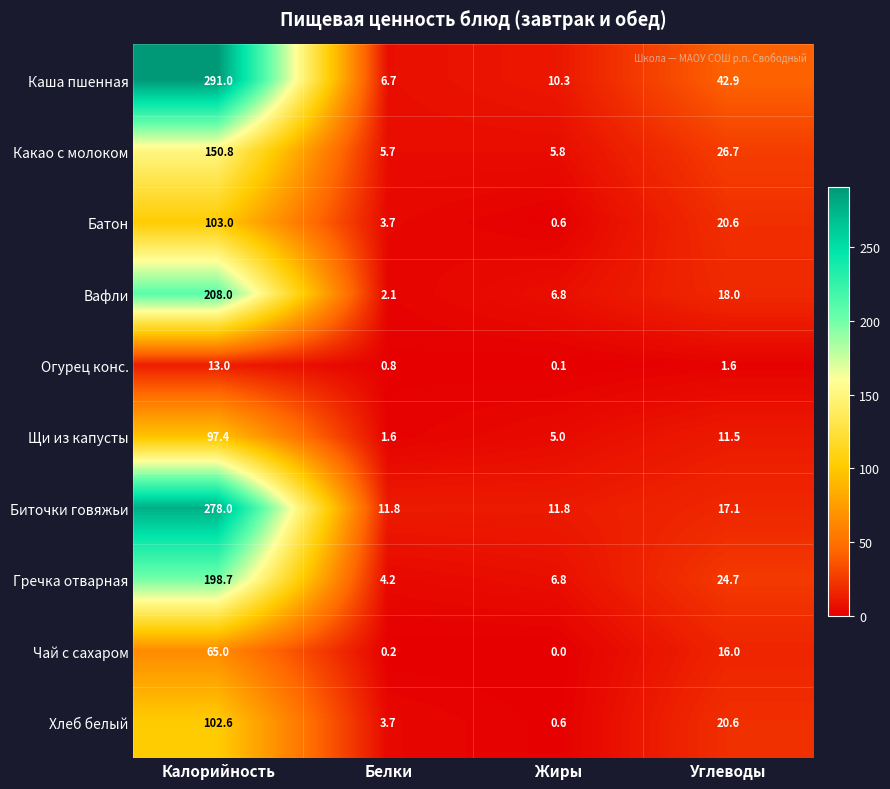

At how many categories does at least one series exceed 213?

1